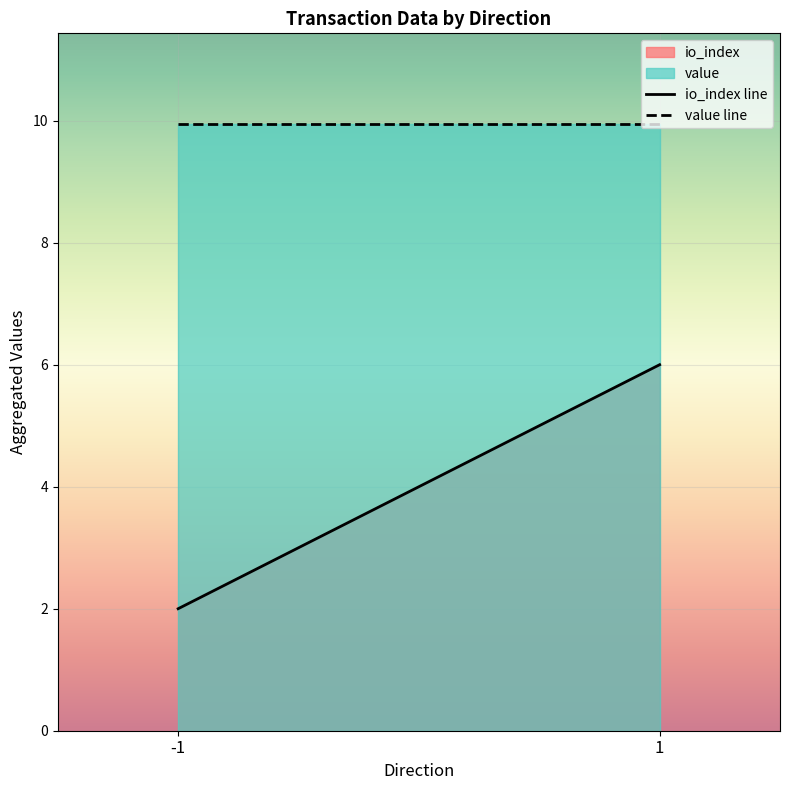

Does the chart display data point markers on the line(s)?

No